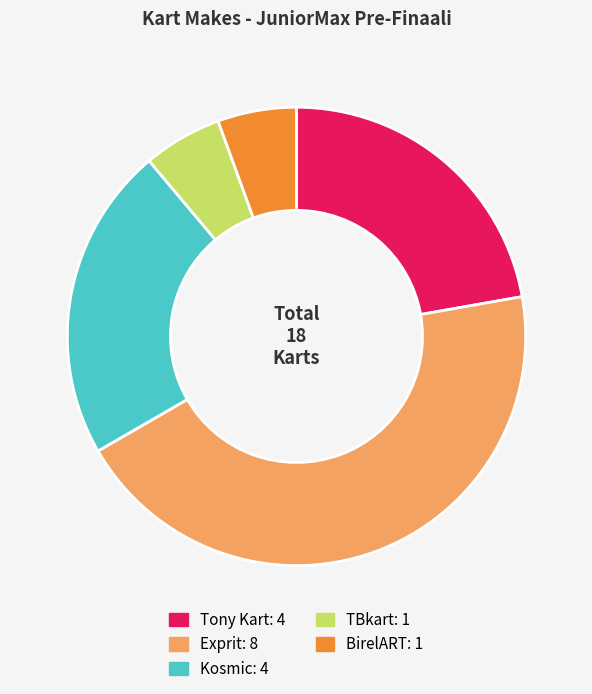

The Exprit slice represents 44% of the pie. True or false?

True